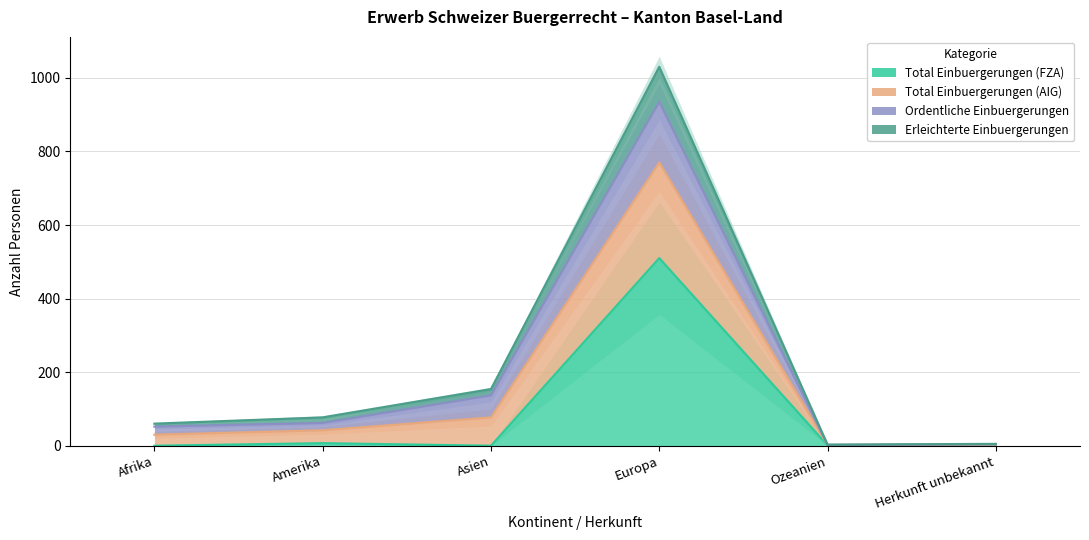

At which label does Total Einbuergerungen (AIG) first exceed 77?

Asien